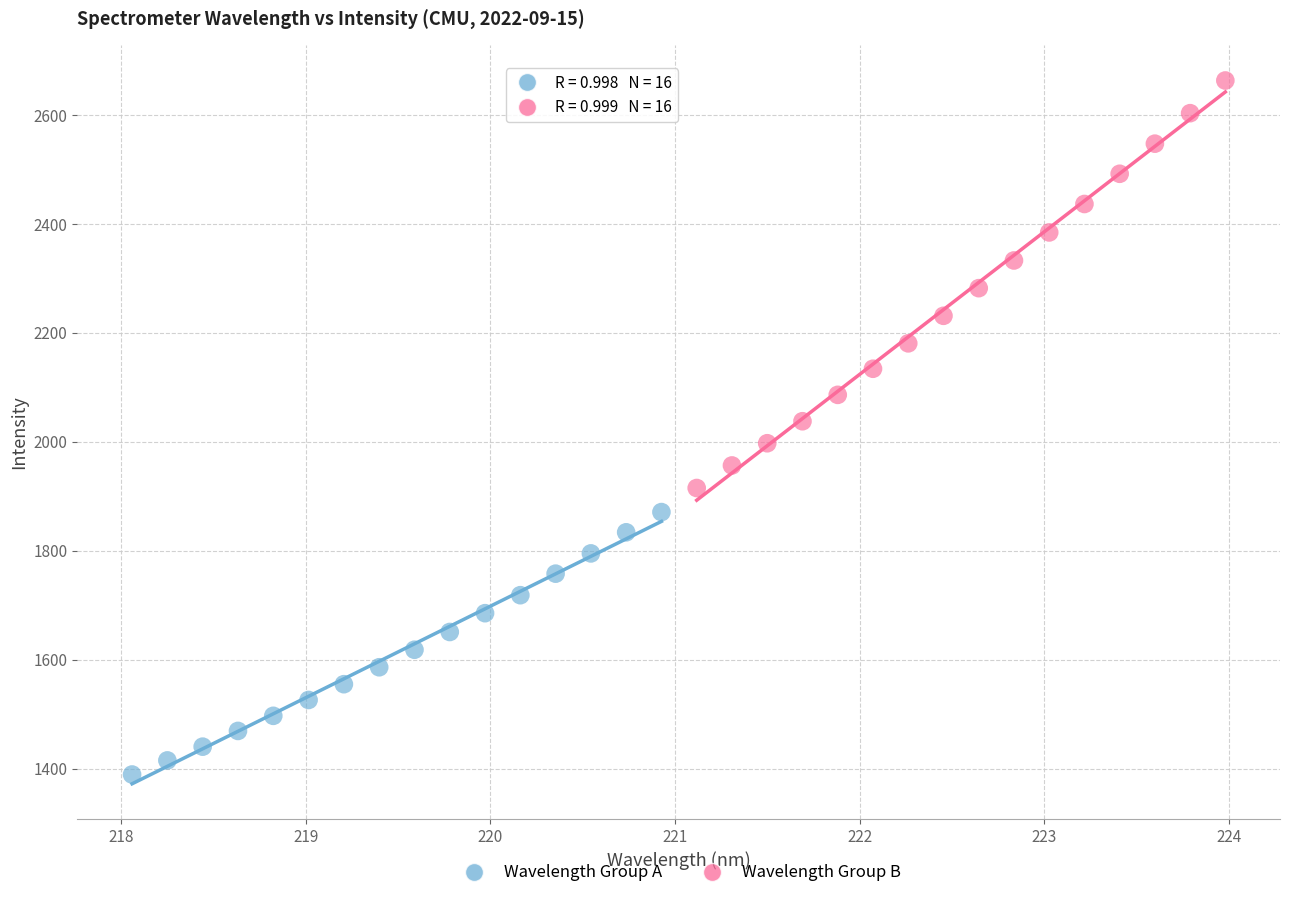

Which series contains the lowest Y value?

Wavelength Group A